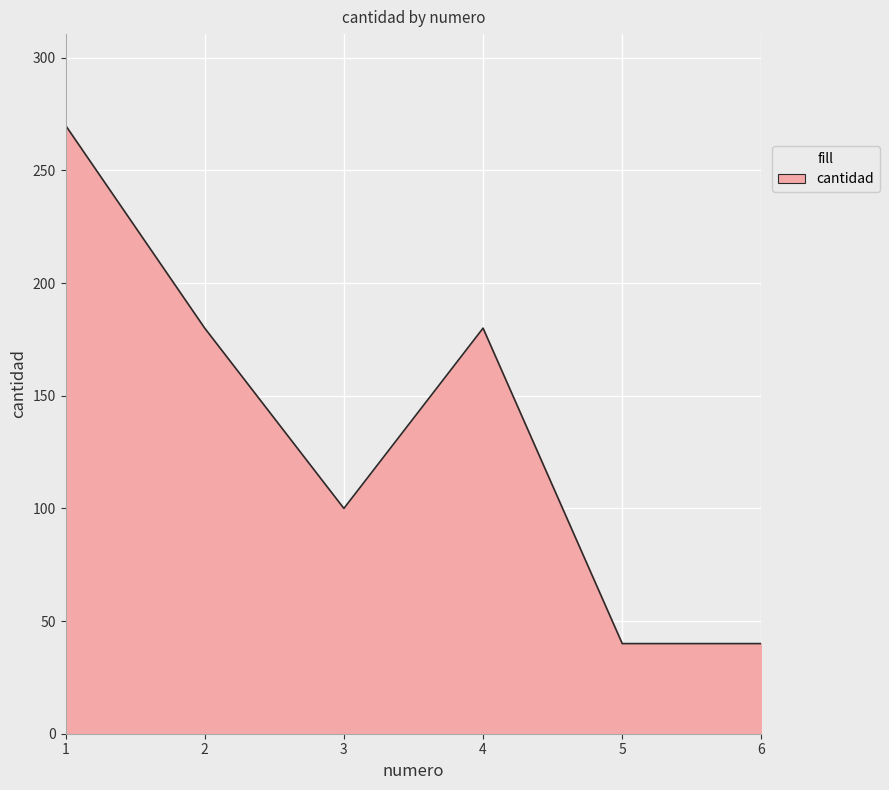

Count the number of categories in the chart.

6